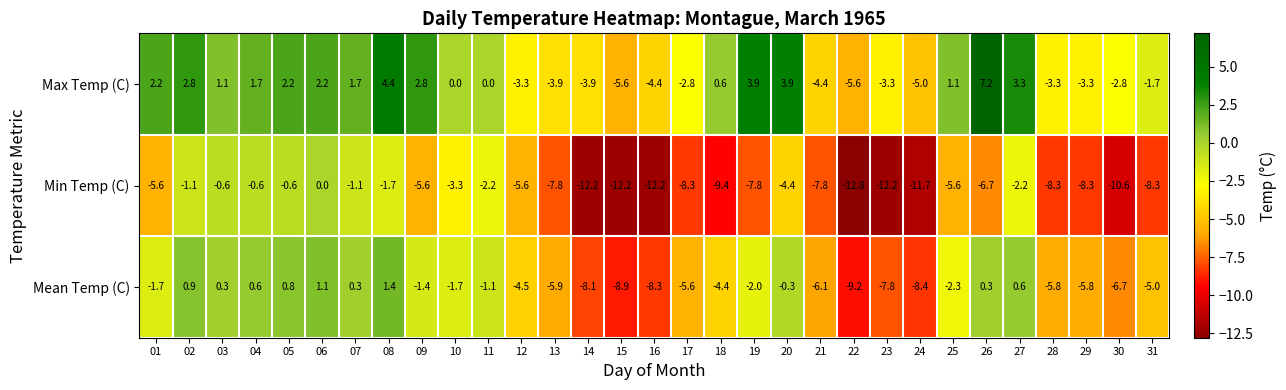

Which series has the largest total across all categories?

Max Temp (C)